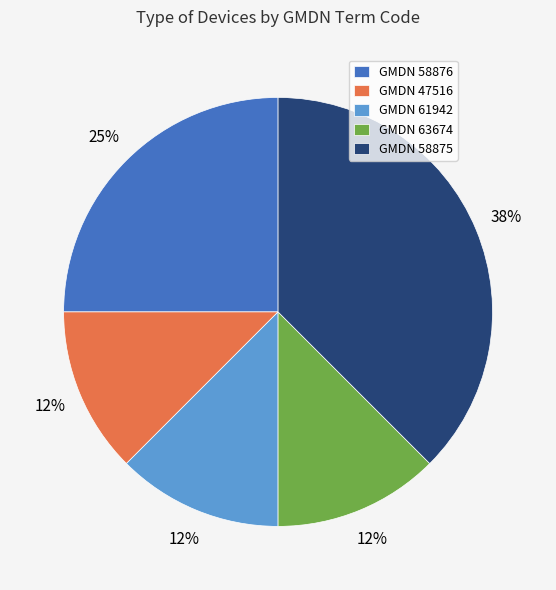

Is GMDN 47516 the majority of the pie?

No